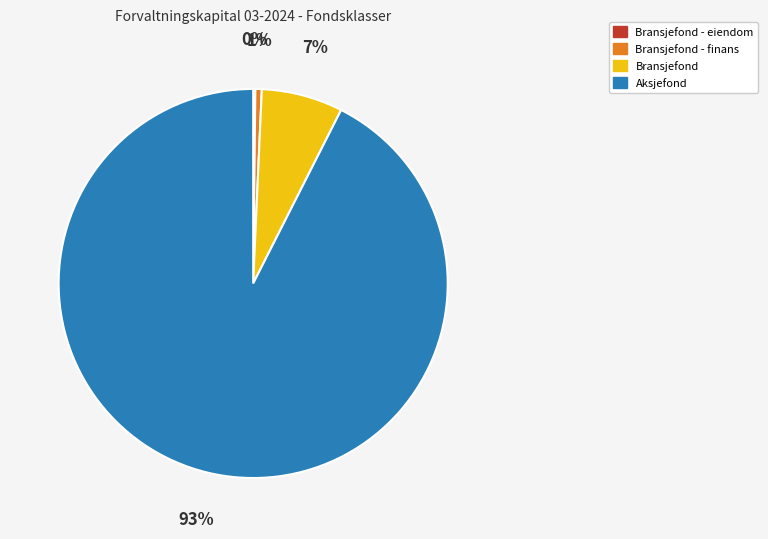

To the nearest percent, what is the difference between the largest and smallest slice percentages?

92%